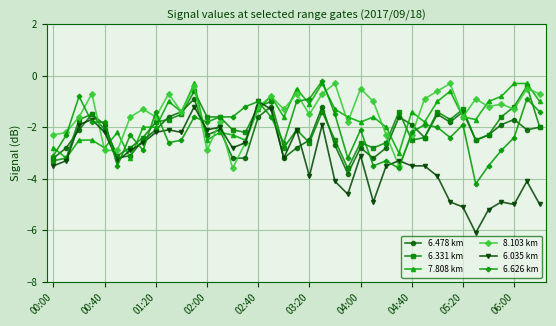

What is the difference between the maximum and second lowest values in the 6.478 km series?

2.3